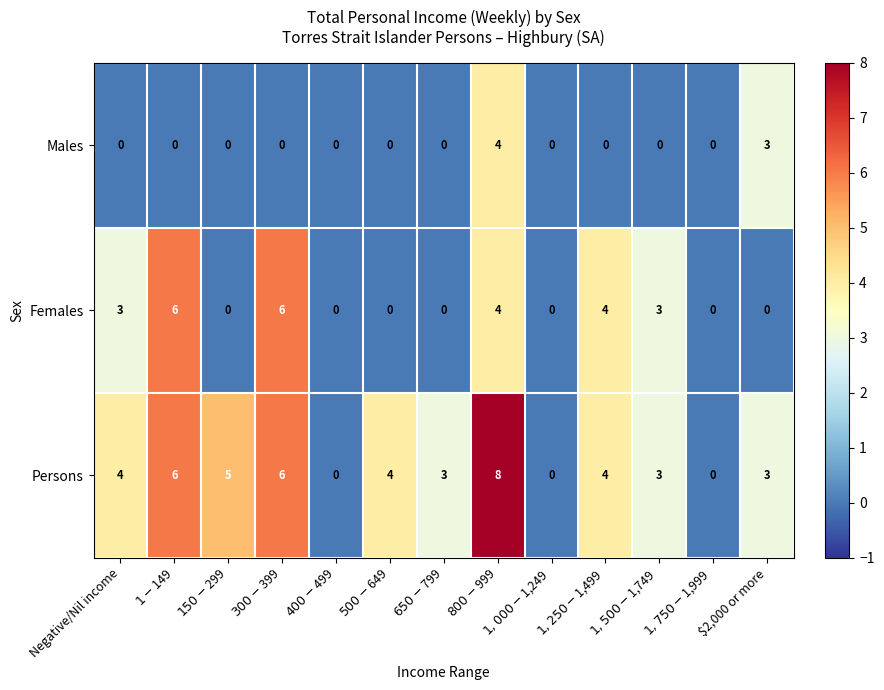

What is the maximum value for Females?

6